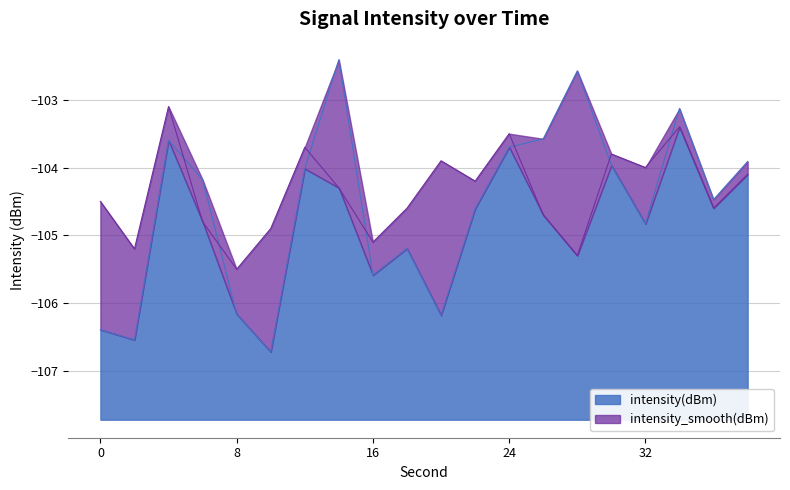

The intensity(dBm) series shows -104.5 at 36. True or false?

True